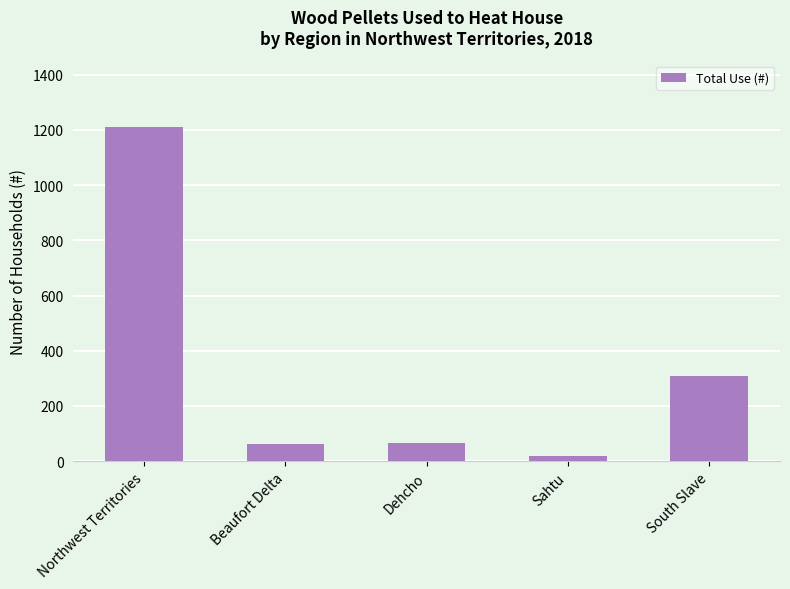

Between South Slave and Beaufort Delta, which is larger?

South Slave